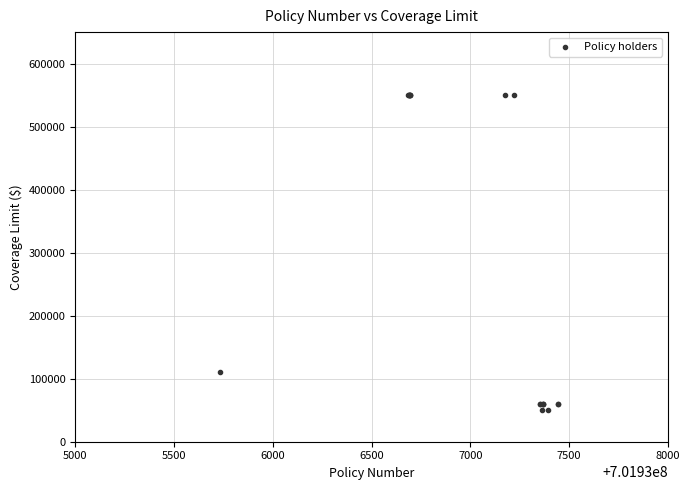

What Y value in the scatter plot is closest to 300000?

110000